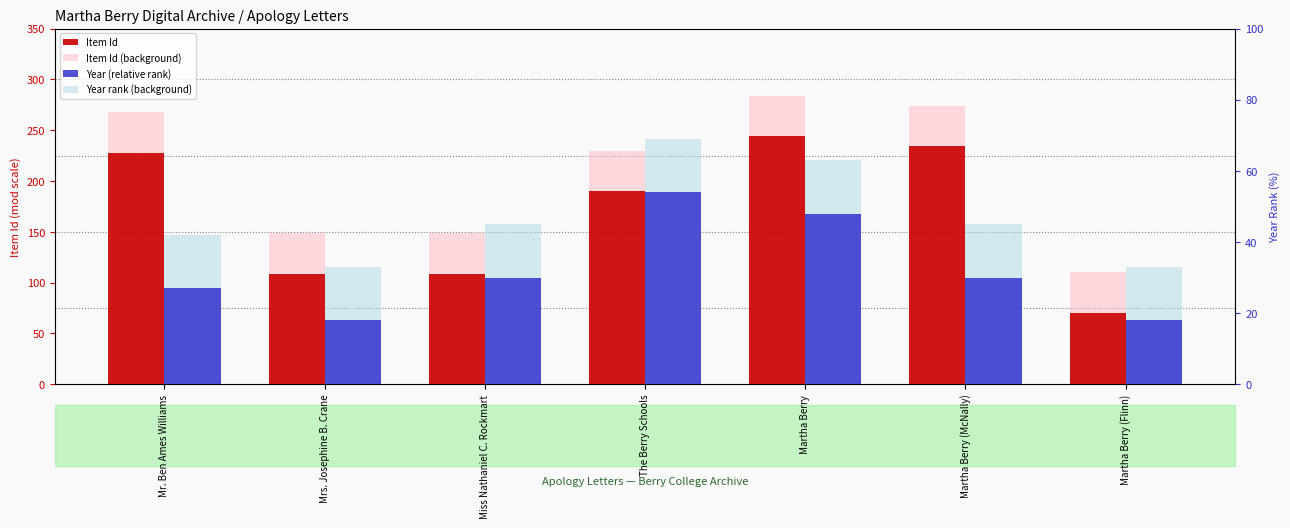

List the series in order of their peak value, highest first.

Item Id (background), Item Id, Year rank (background), Year (relative rank)